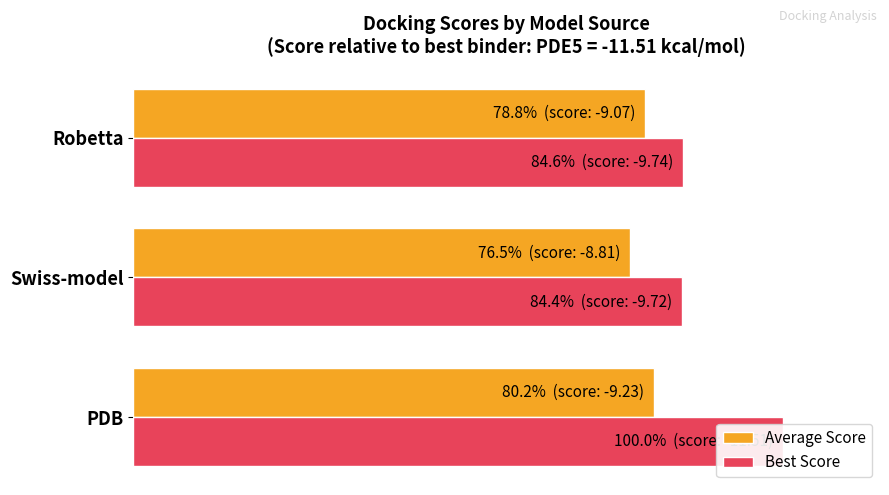

Reading left to right, list all the values displayed in this chart.

Average Score: 80.2	76.5	78.8
Best Score: 100.0	84.4	84.6